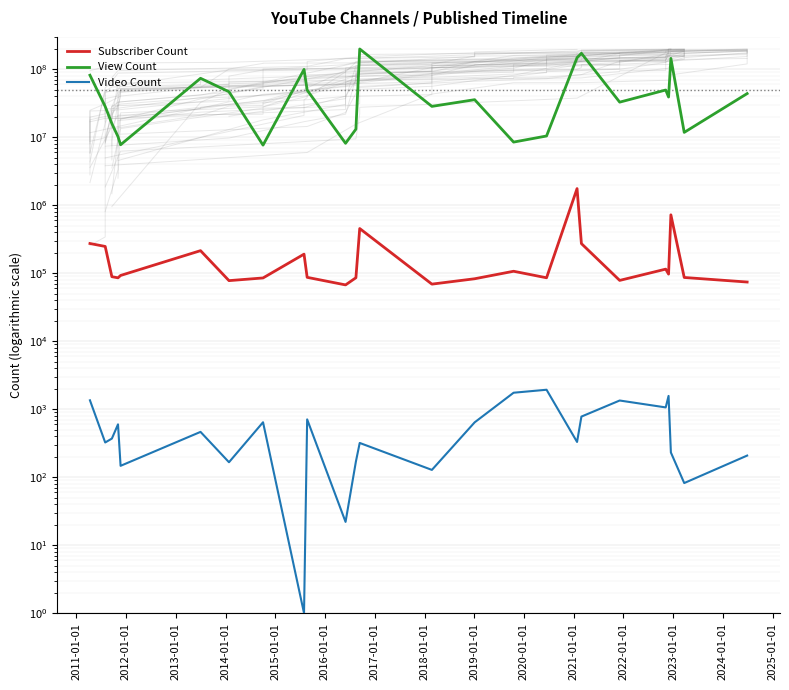

Rank the series by their maximum value, from lowest to highest.

Video Count, Subscriber Count, View Count